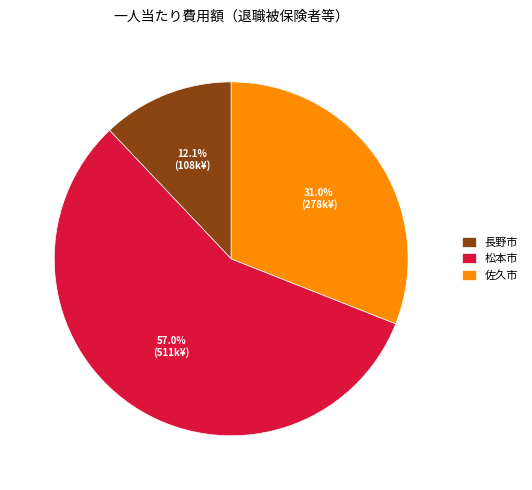

What percentage is the 佐久市 slice, to the nearest percent?

31%